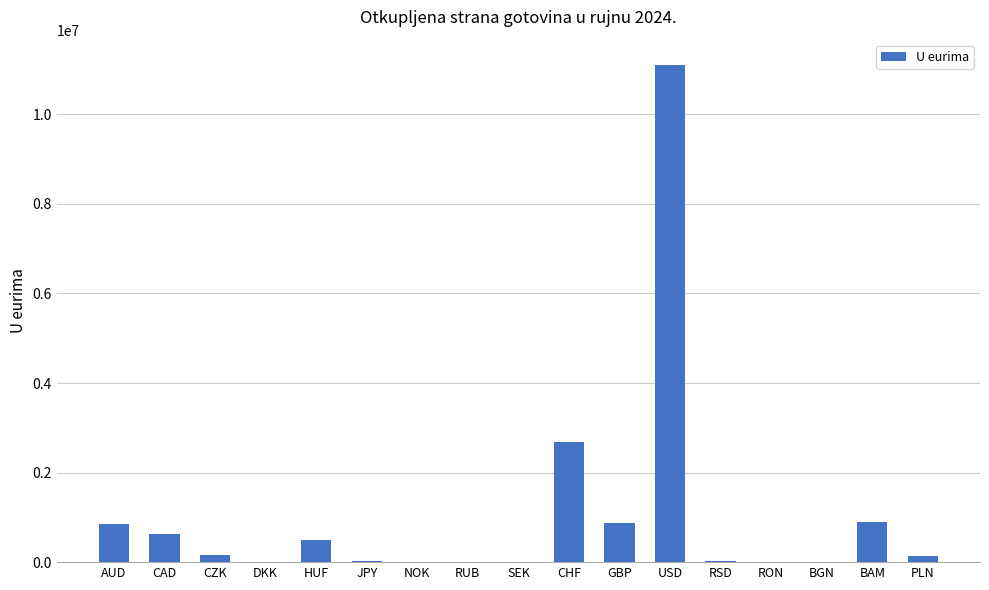

What is the sum of all values?

17896393